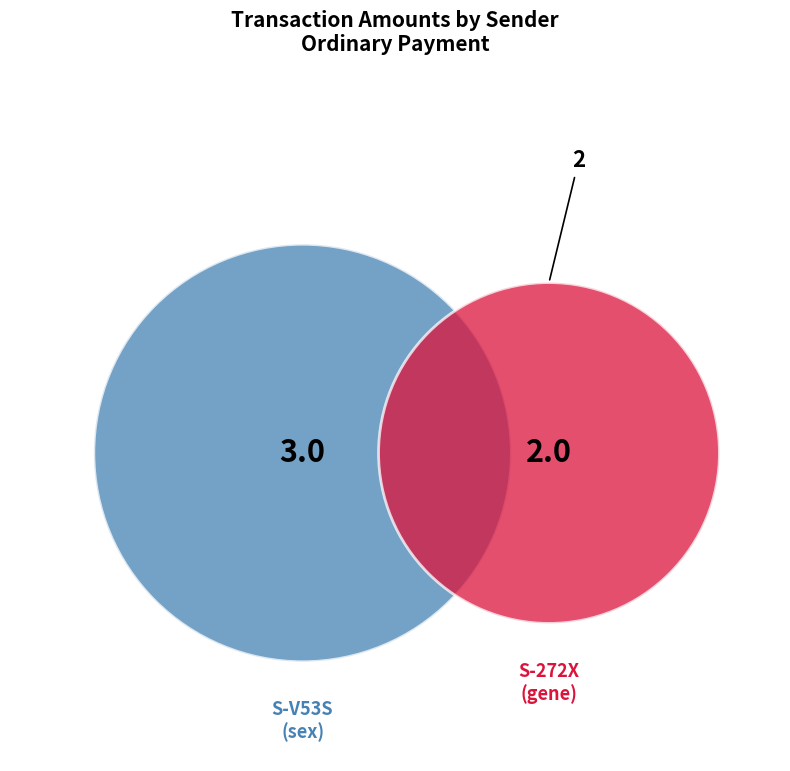

Between S-V53S-X6ZP-ZRAR-DP2YB and S-272X-YMVP-BUUD-5QV4L, which is larger?

S-V53S-X6ZP-ZRAR-DP2YB